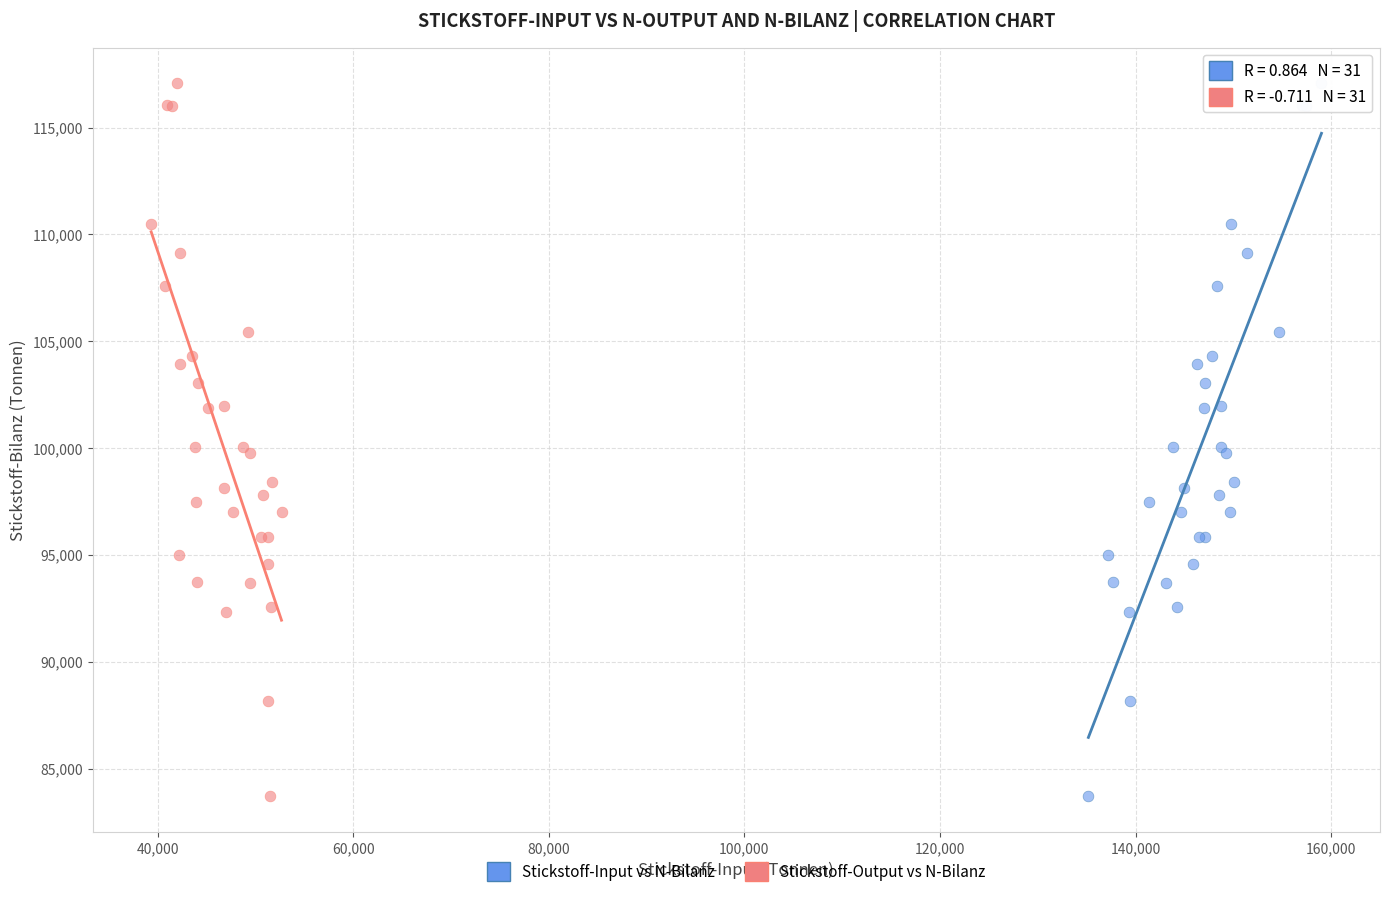

What are all the series names shown in the legend?

Stickstoff-Input vs N-Bilanz, Stickstoff-Output vs N-Bilanz